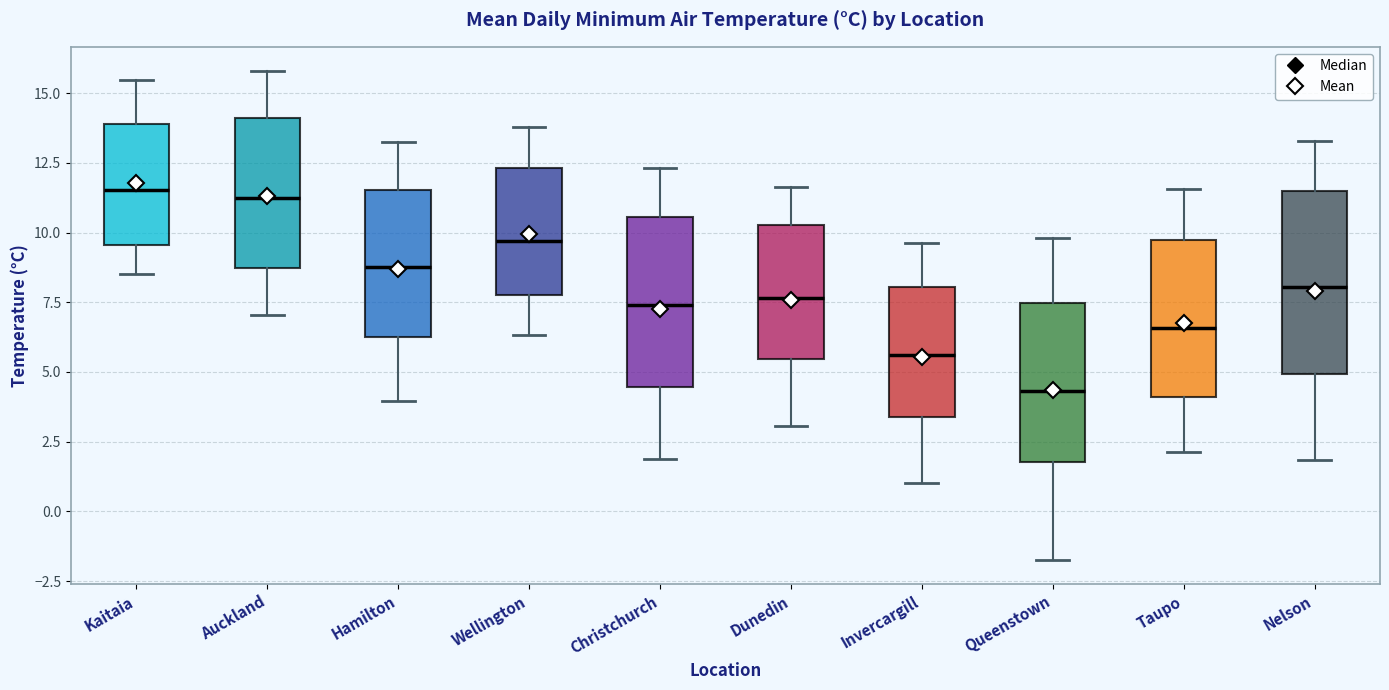

Which box has the lowest median line?

Queenstown